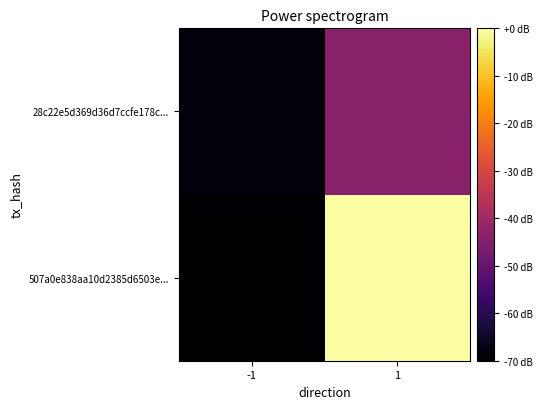

How many data points does each series have?

2